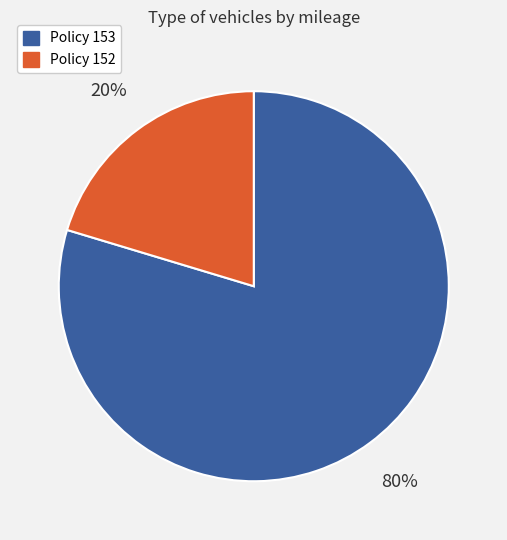

How many segments does this pie chart have?

2